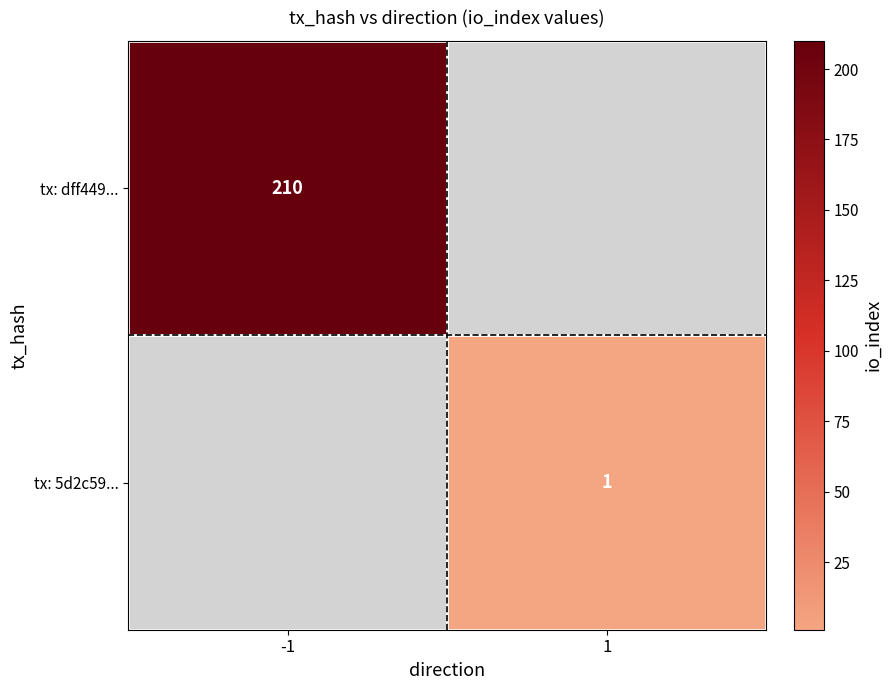

Which category has the lowest value across all series?

1